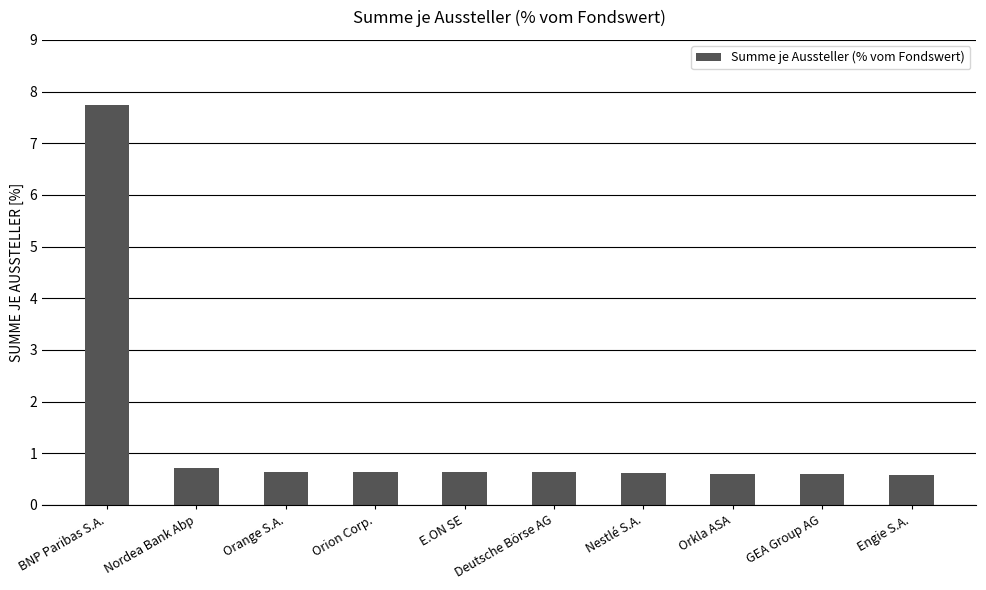

What is the label of the 10th bar from the left?

Engie S.A.